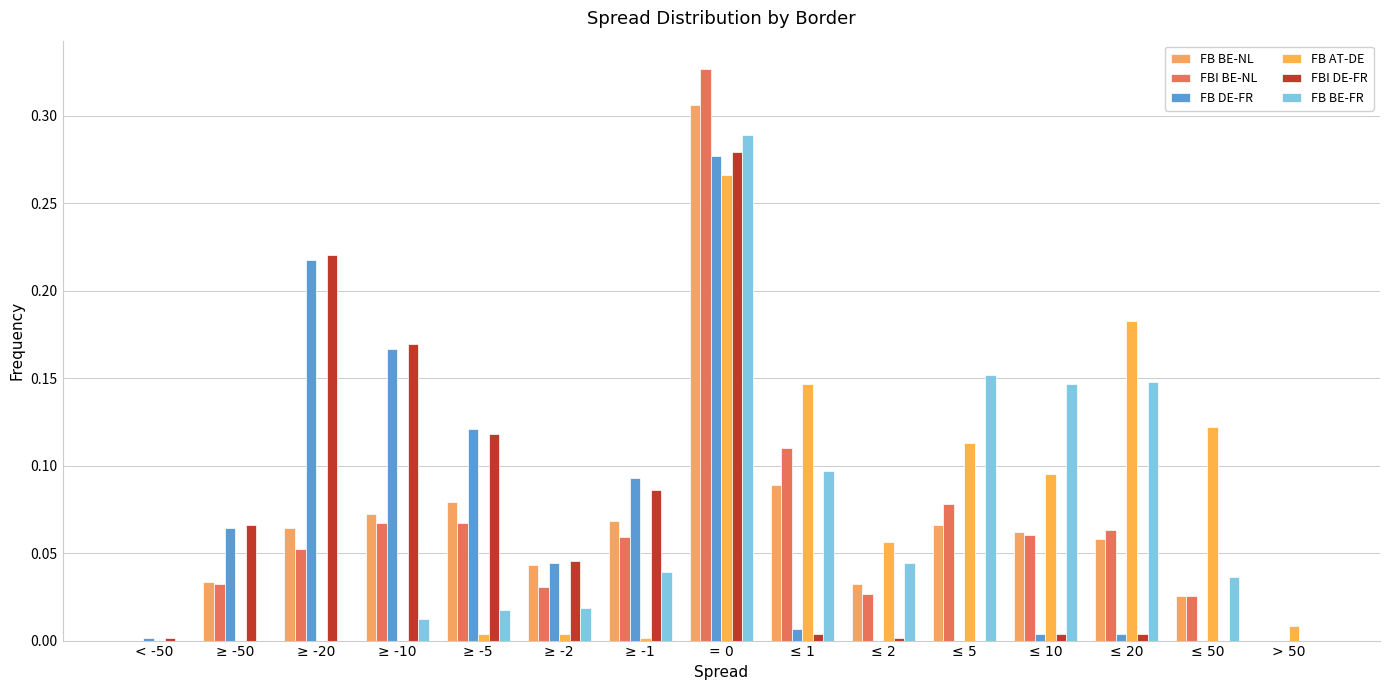

Are the bars horizontal?

No